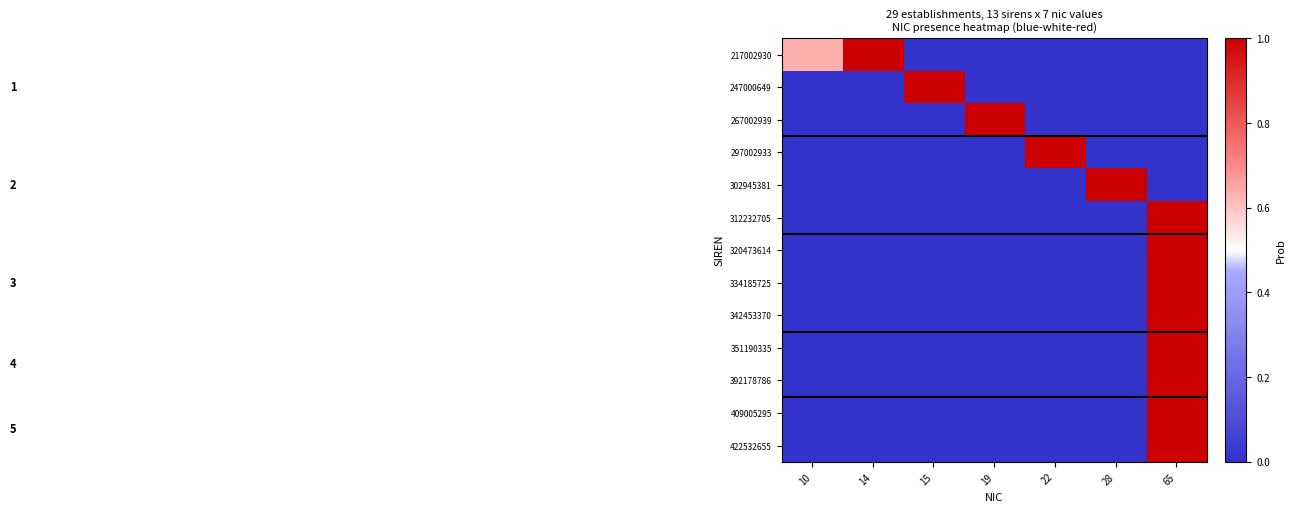

Which category has the lowest value across all series?

15